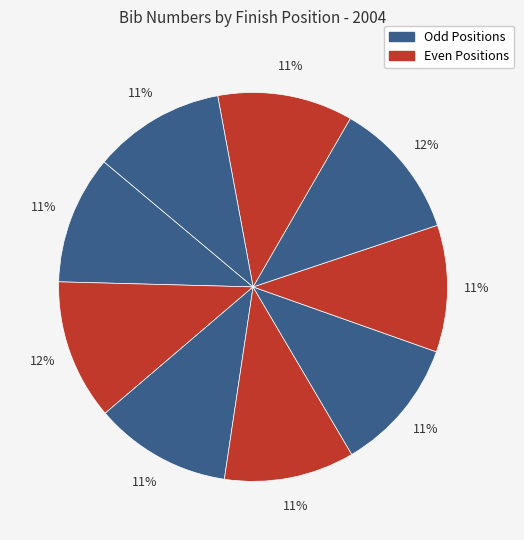

How many segments does this pie chart have?

9